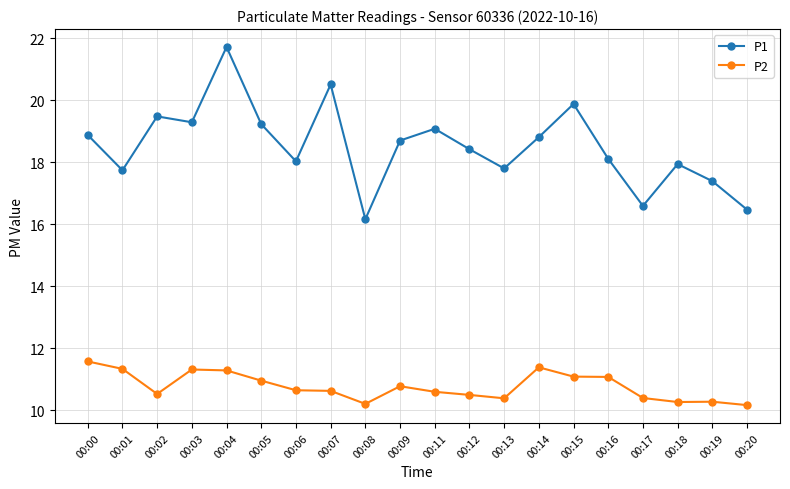

At how many categories does at least one series exceed 14?

20